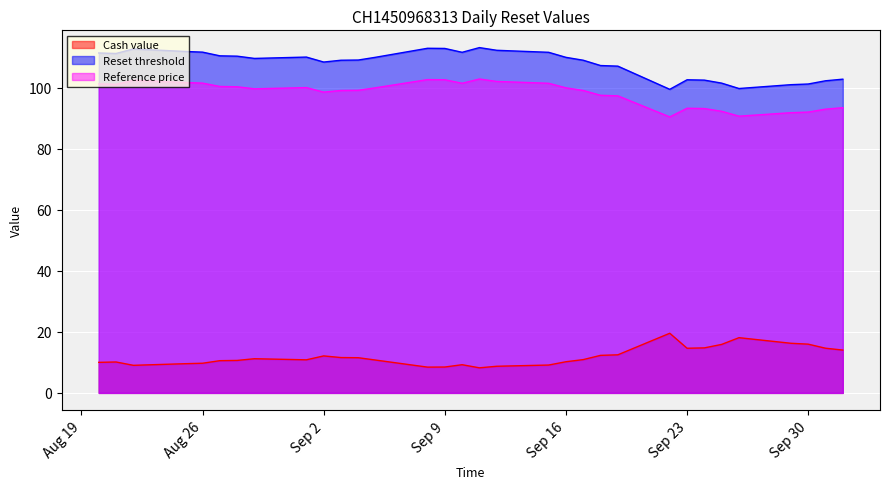

List the series in order of their peak value, highest first.

Reset threshold, Reference price, Cash value